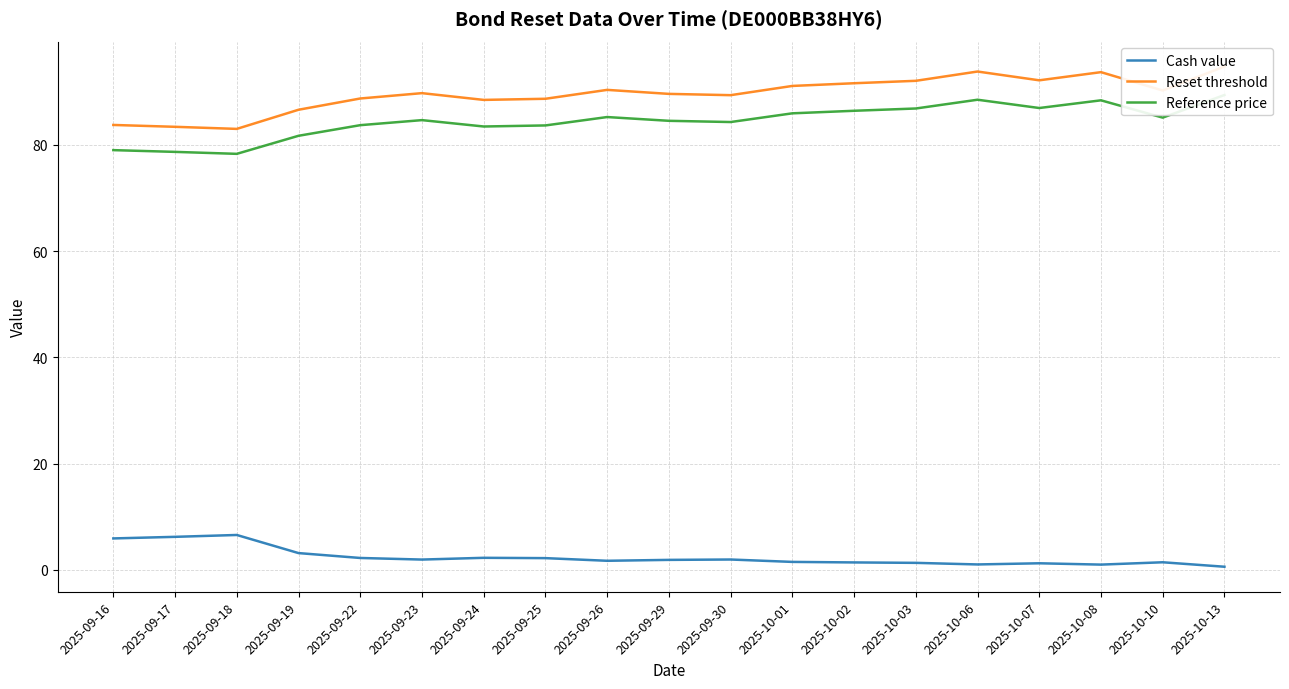

What is the sum of the Reference price values at 2025-10-07 and 2025-10-02?

173.4